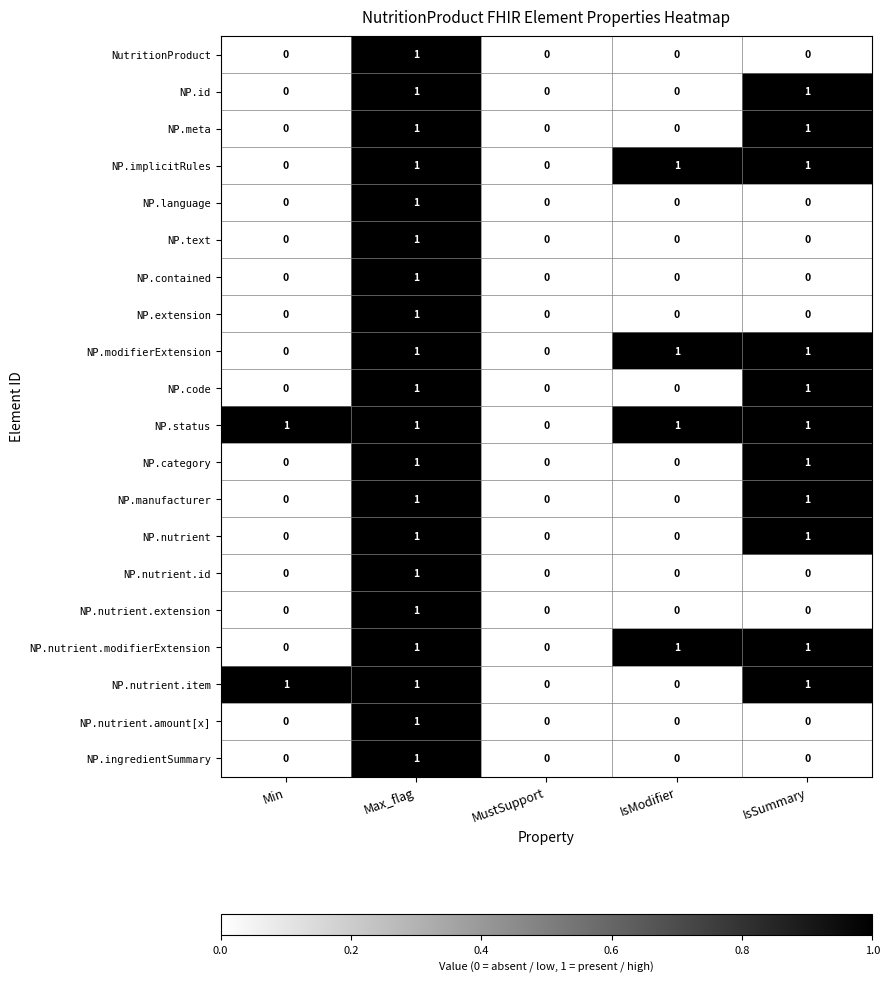

The value of NP.nutrient.id at Max_flag is 0. True or false?

False